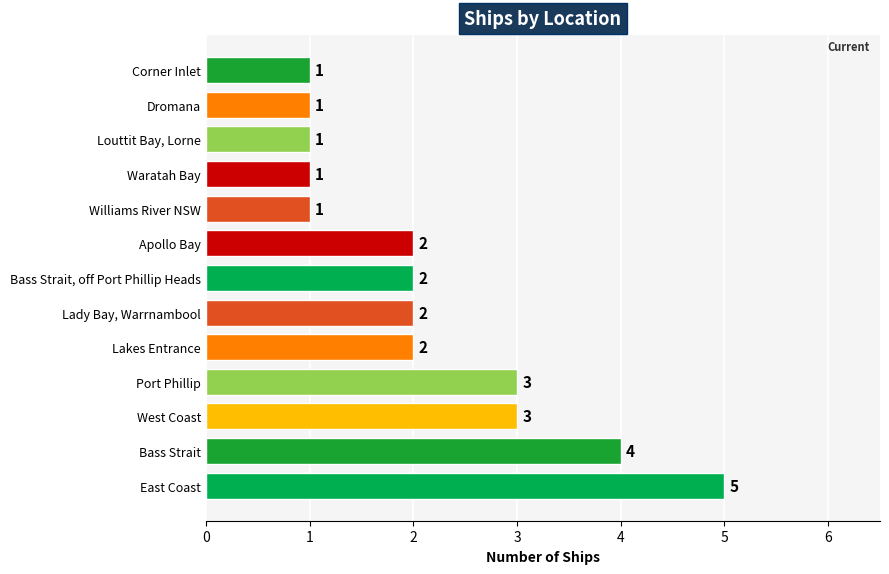

What is the minimum value shown in the chart?

1